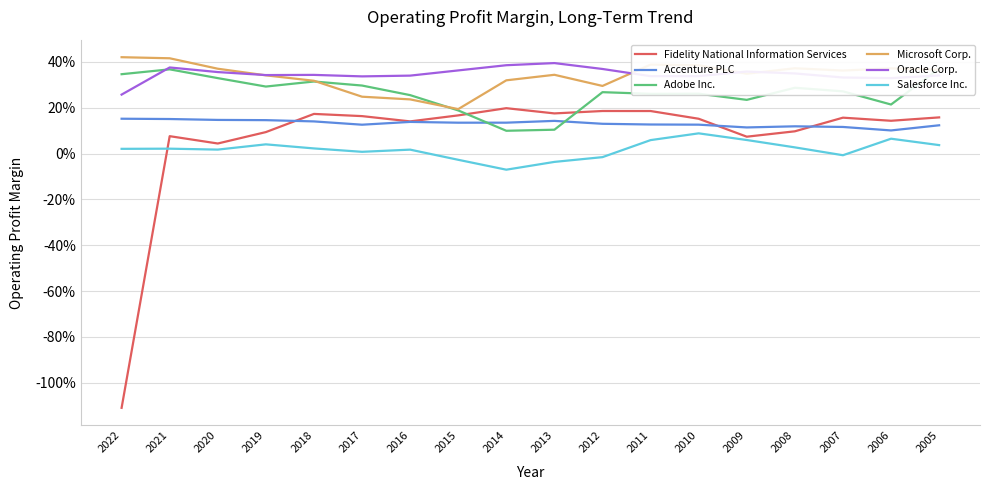

The Fidelity National Information Services series shows 0.2 at 2010. True or false?

False